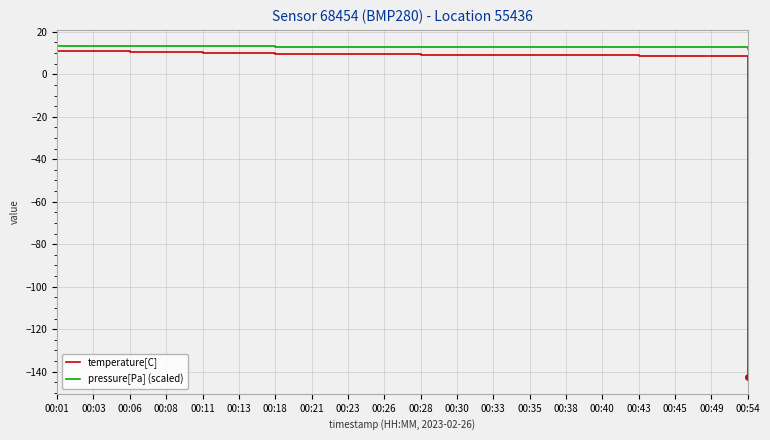

What is the average value of the pressure[Pa] (scaled) series?

13.0